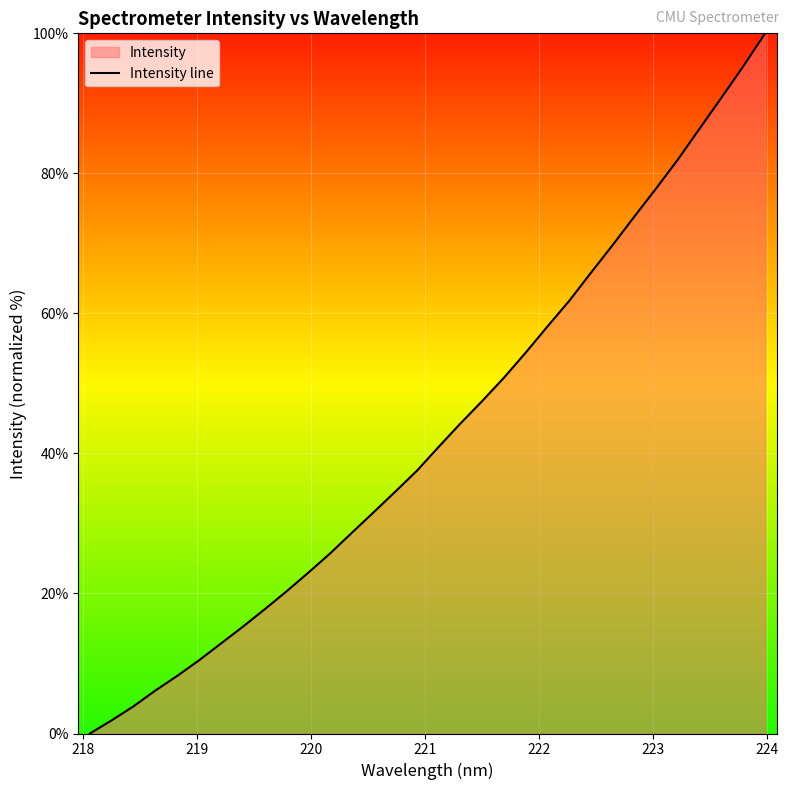

What is the maximum value shown in the chart?

100.0